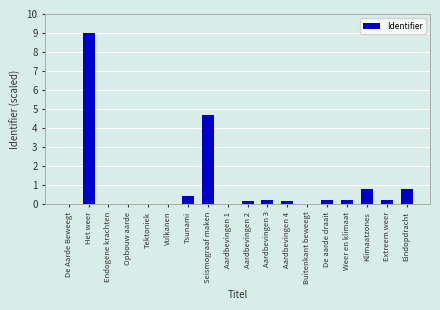

The value at Seismograaf maken is 1.0. True or false?

False